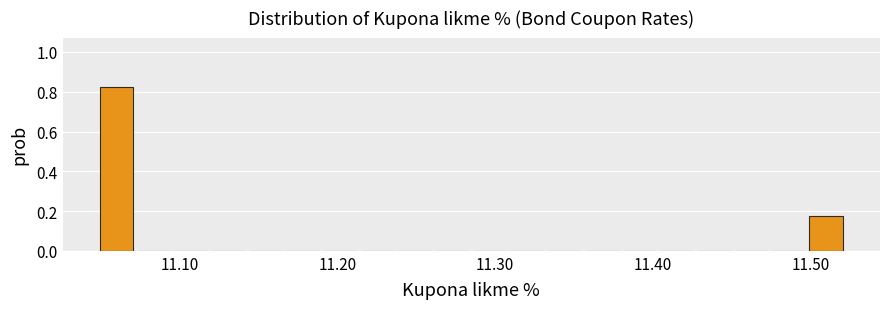

Around what value on the x-axis is the tallest bar? Give the approximate position of its centre, as read against the axis.

11.06